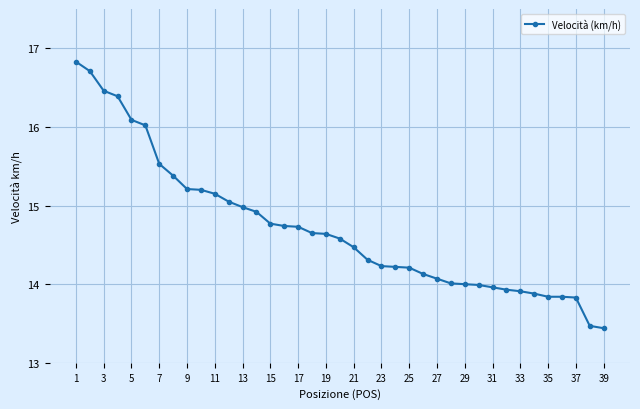

What is the value of the 39th point from the left?

13.4